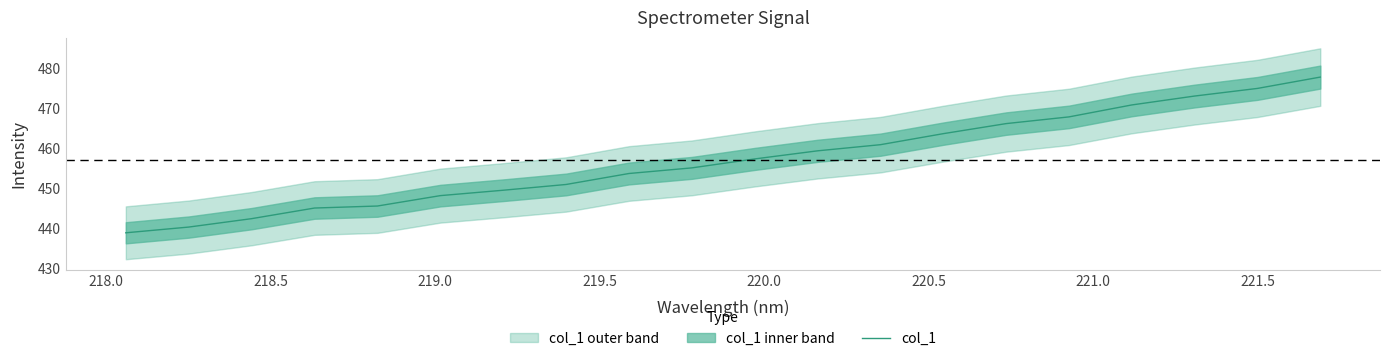

What is the highest value of the col_1 series?

477.8